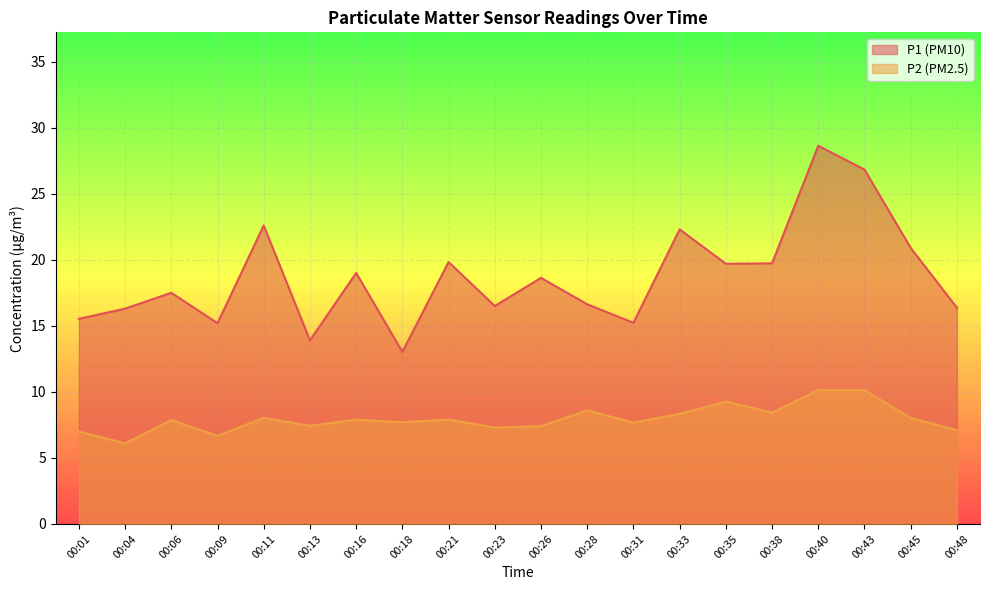

In P2, how many points are higher than both neighbors (excluding endpoints)?

6